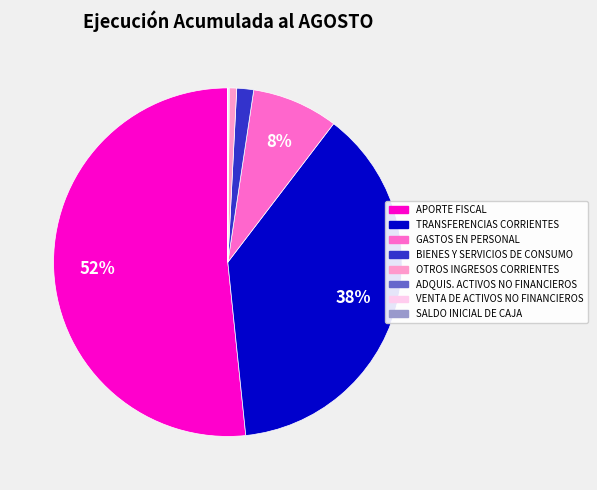

Is there any slice that represents more than half of the pie?

Yes